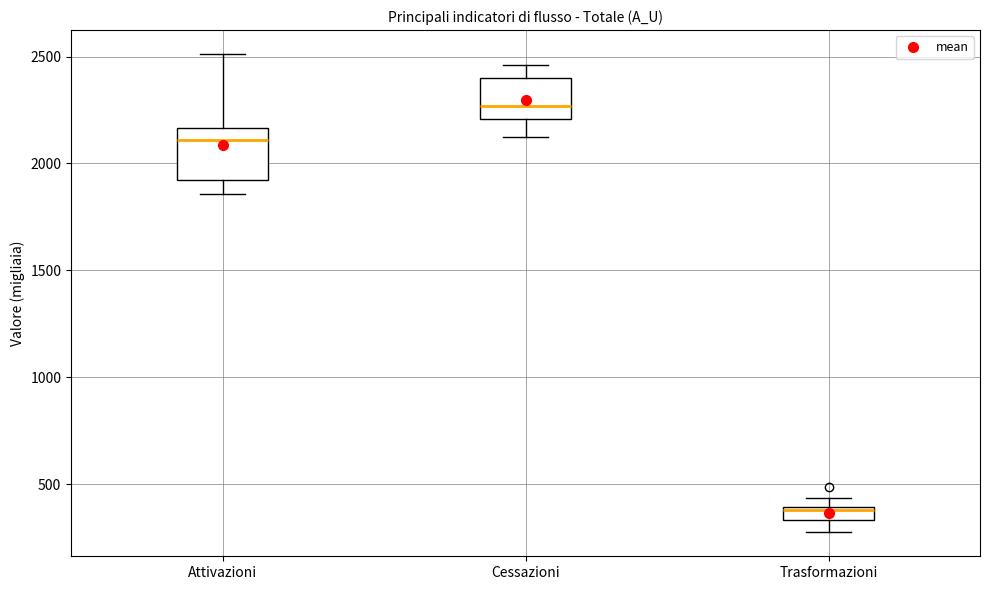

Which box has the highest median line?

Cessazioni